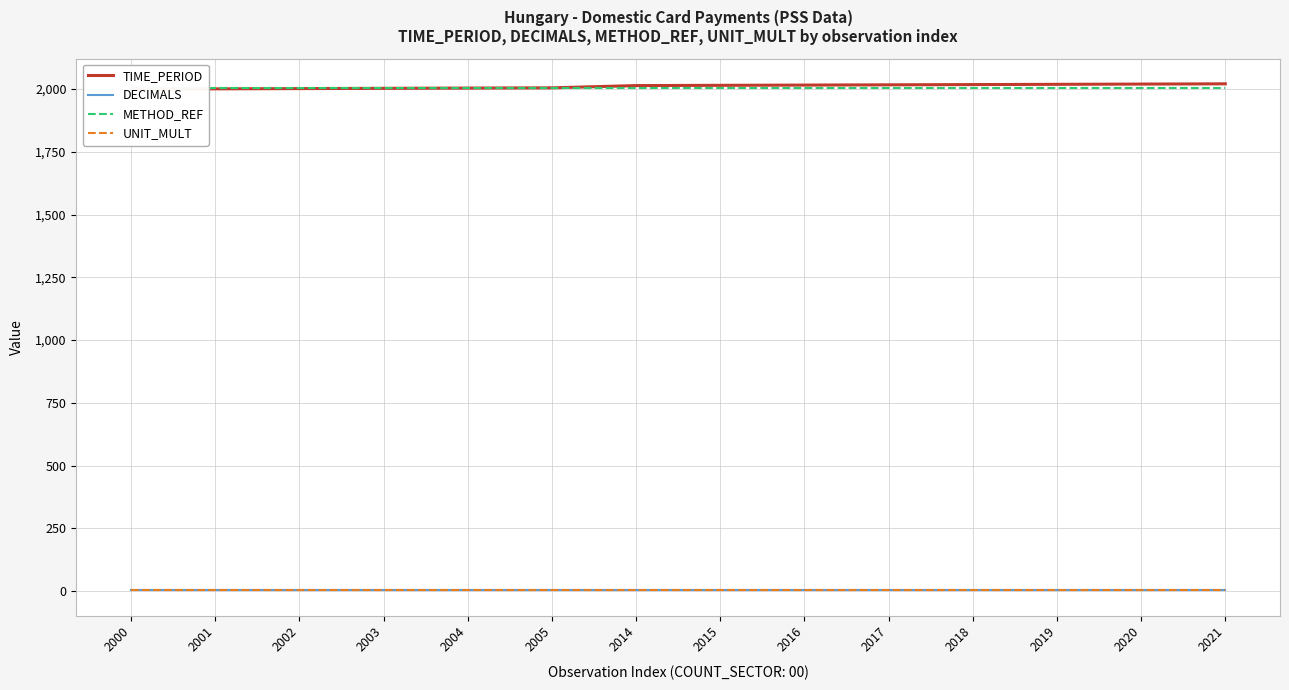

How many series are shown in this chart?

4